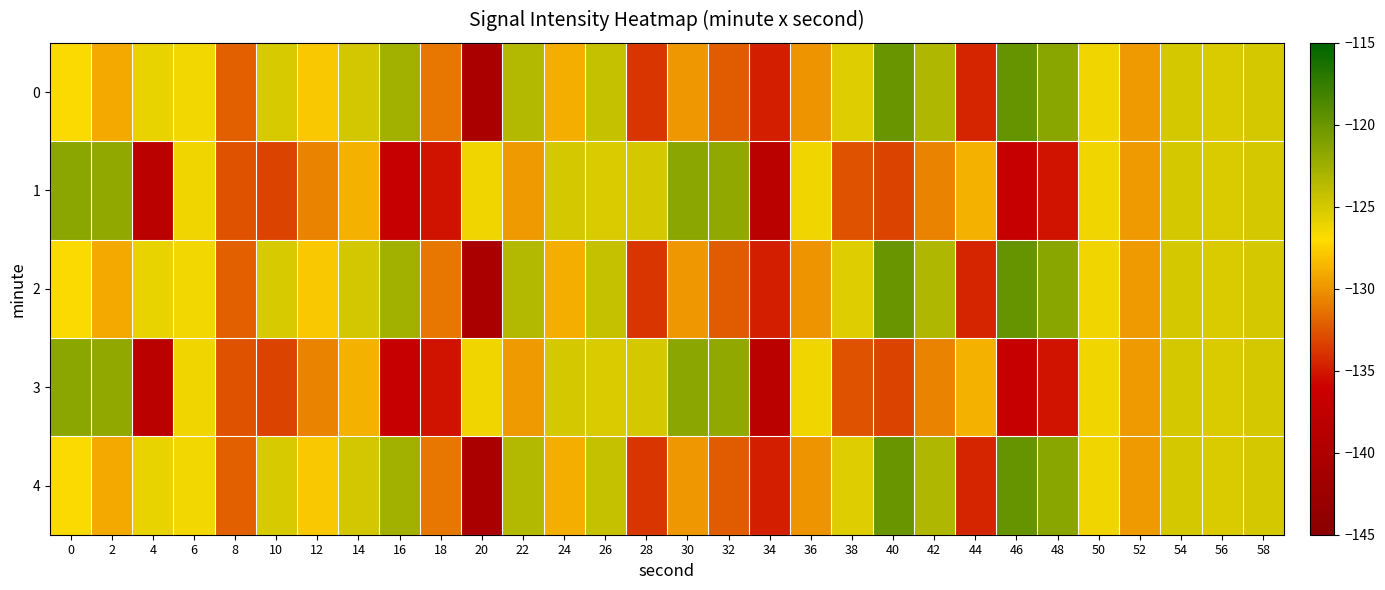

Reading right to left, what are all the values shown in this chart?

0: 58=-125.1	56=-125.3	54=-125.0	52=-129.7	50=-126.3	48=-121.5	46=-119.8	44=-134.6	42=-123.2	40=-120.0	38=-125.5	36=-130.0	34=-134.8	32=-132.3	30=-129.9	28=-133.8	26=-124.4	24=-128.9	22=-123.5	20=-140.6	18=-131.1	16=-122.7	14=-124.9	12=-127.9	10=-125.2	8=-132.1	6=-126.4	4=-126.0	2=-129.1	0=-126.7
1: 58=-125.1	56=-125.3	54=-125.0	52=-129.7	50=-126.3	48=-135.3	46=-136.7	44=-128.7	42=-130.7	40=-133.2	38=-132.6	36=-126.3	34=-138.3	32=-121.9	30=-121.7	28=-125.1	26=-125.3	24=-125.0	22=-129.7	20=-126.3	18=-135.3	16=-136.7	14=-128.7	12=-130.7	10=-133.2	8=-132.6	6=-126.3	4=-138.3	2=-121.9	0=-121.7
2: 58=-125.1	56=-125.3	54=-125.0	52=-129.7	50=-126.3	48=-121.5	46=-119.8	44=-134.6	42=-123.2	40=-120.0	38=-125.5	36=-130.0	34=-134.8	32=-132.3	30=-129.9	28=-133.8	26=-124.4	24=-128.9	22=-123.5	20=-140.6	18=-131.1	16=-122.7	14=-124.9	12=-127.9	10=-125.2	8=-132.1	6=-126.4	4=-126.0	2=-129.1	0=-126.7
3: 58=-125.1	56=-125.3	54=-125.0	52=-129.7	50=-126.3	48=-135.3	46=-136.7	44=-128.7	42=-130.7	40=-133.2	38=-132.6	36=-126.3	34=-138.3	32=-121.9	30=-121.7	28=-125.1	26=-125.3	24=-125.0	22=-129.7	20=-126.3	18=-135.3	16=-136.7	14=-128.7	12=-130.7	10=-133.2	8=-132.6	6=-126.3	4=-138.3	2=-121.9	0=-121.7
4: 58=-125.1	56=-125.3	54=-125.0	52=-129.7	50=-126.3	48=-121.5	46=-119.8	44=-134.6	42=-123.2	40=-120.0	38=-125.5	36=-130.0	34=-134.8	32=-132.3	30=-129.9	28=-133.8	26=-124.4	24=-128.9	22=-123.5	20=-140.6	18=-131.1	16=-122.7	14=-124.9	12=-127.9	10=-125.2	8=-132.1	6=-126.4	4=-126.0	2=-129.1	0=-126.7